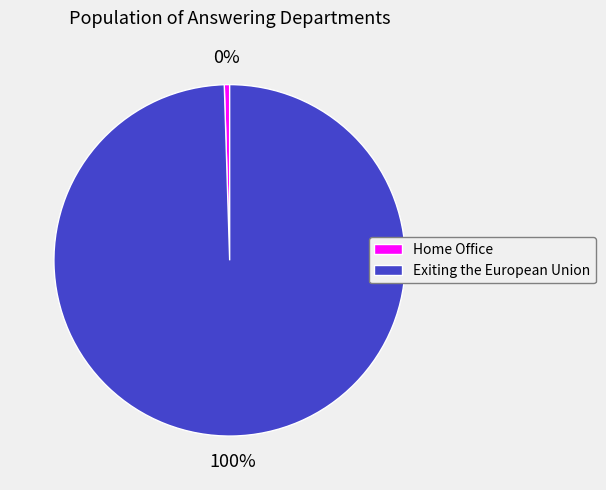

Approximately how many times larger is the value at Exiting the European Union compared to Home Office?

203.0